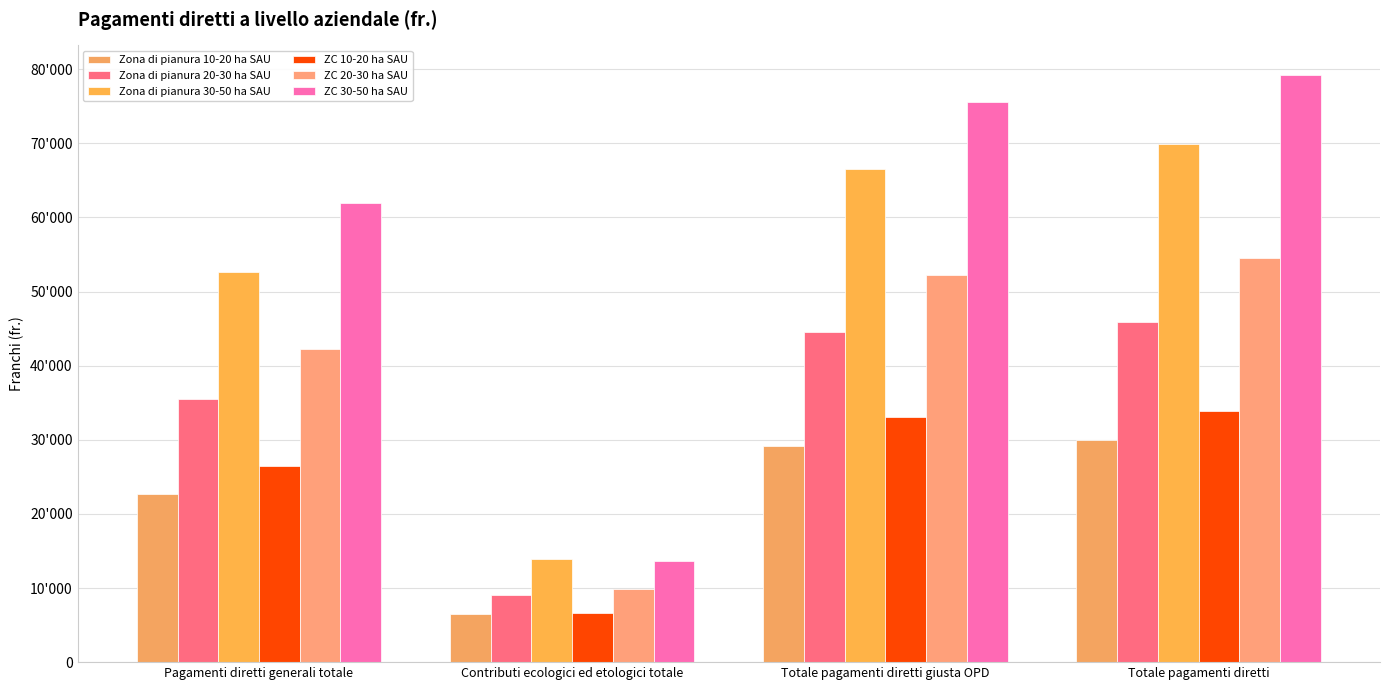

Are the bars grouped side by side (vs. stacked)?

Yes